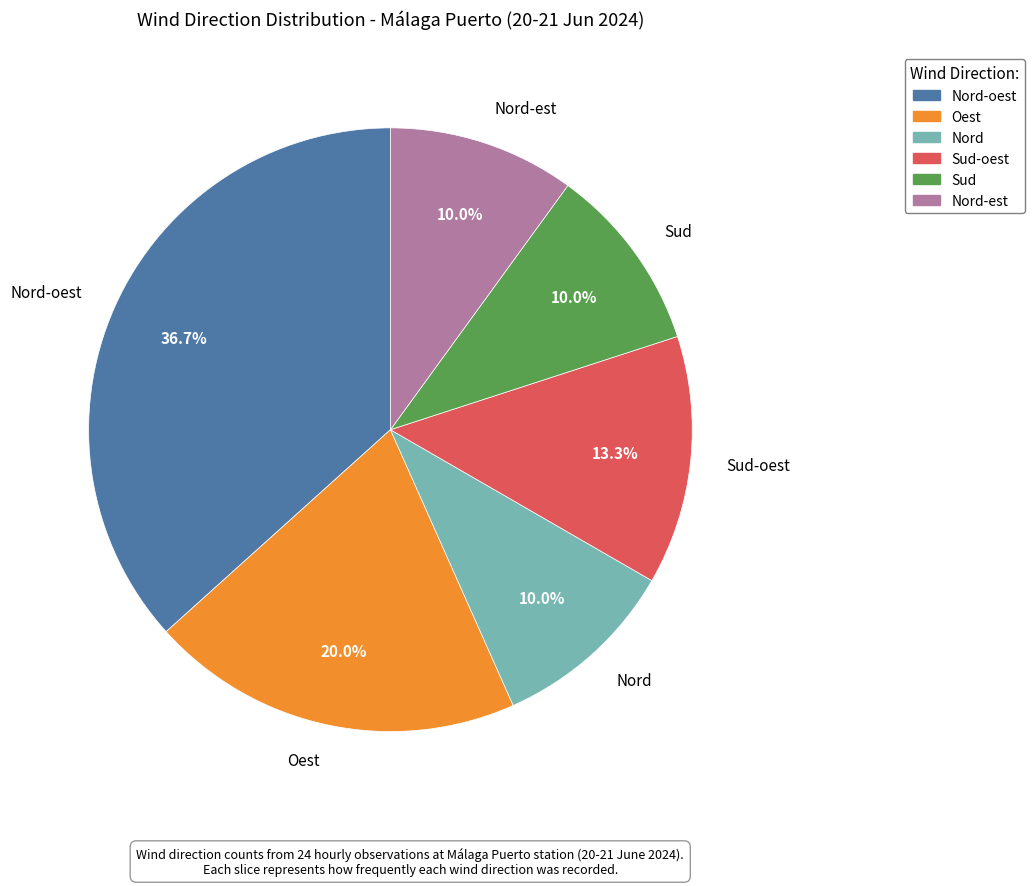

Does Oest represent more than half of the total?

No